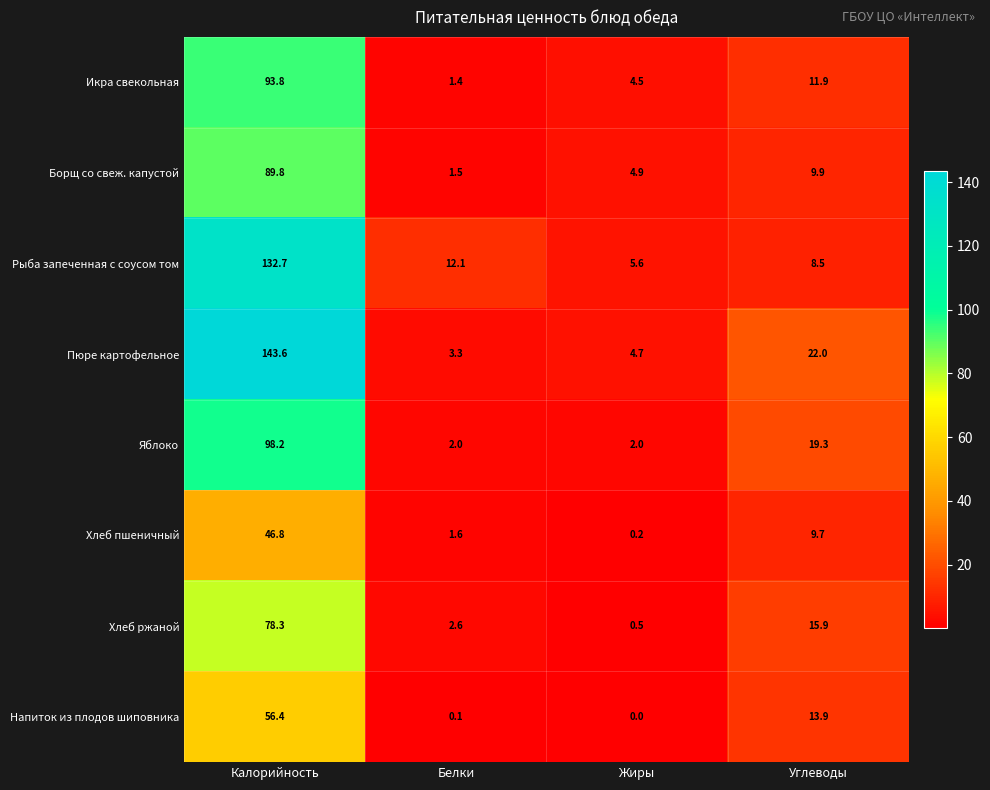

What is the total value across all series at Жиры?

22.4